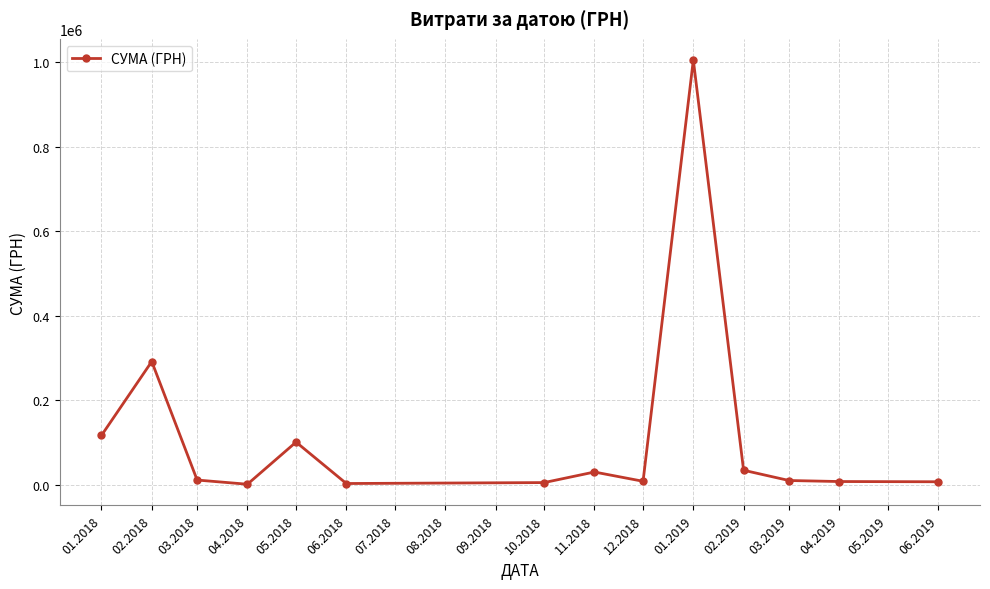

What is the value of the 11th point from the left?

34249.1